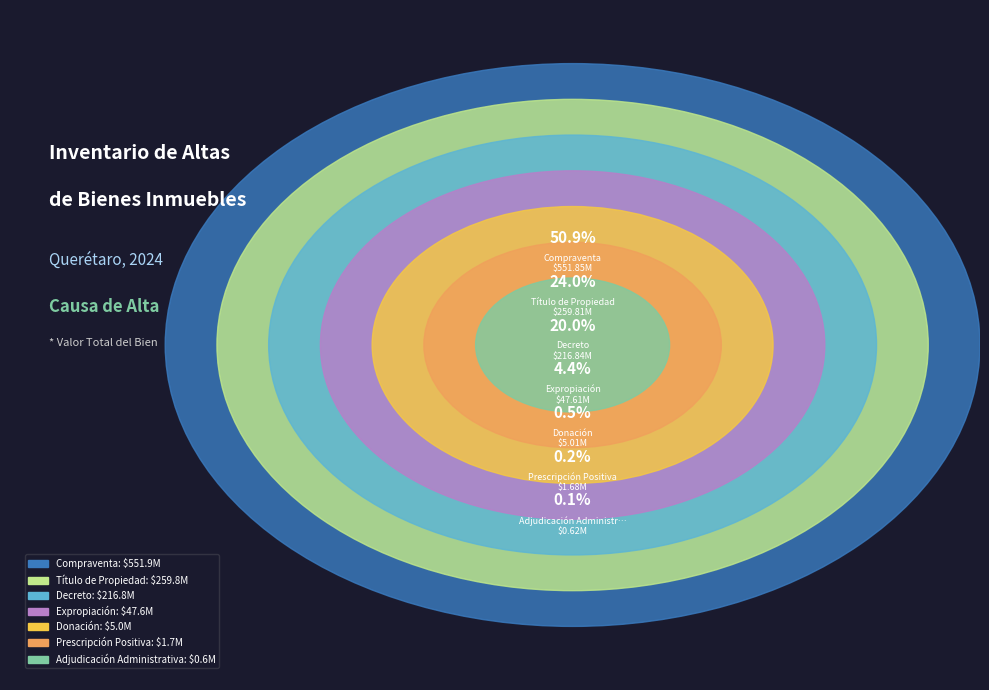

Between 9 and Adjudicación Administrativa, which is larger?

9